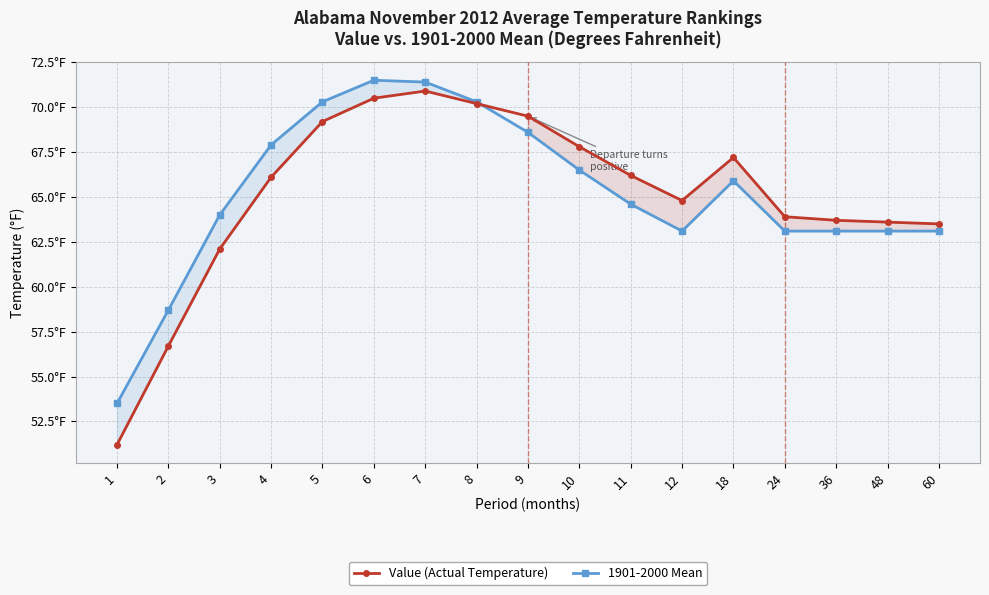

Reading left to right, what are all the values shown in this chart?

Value (Actual Temperature): 1=51.2	2=56.7	3=62.1	4=66.1	5=69.2	6=70.5	7=70.9	8=70.2	9=69.5	10=67.8	11=66.2	12=64.8	18=67.2	24=63.9	36=63.7	48=63.6	60=63.5
1901-2000 Mean: 1=53.5	2=58.7	3=64.0	4=67.9	5=70.3	6=71.5	7=71.4	8=70.3	9=68.6	10=66.5	11=64.6	12=63.1	18=65.9	24=63.1	36=63.1	48=63.1	60=63.1